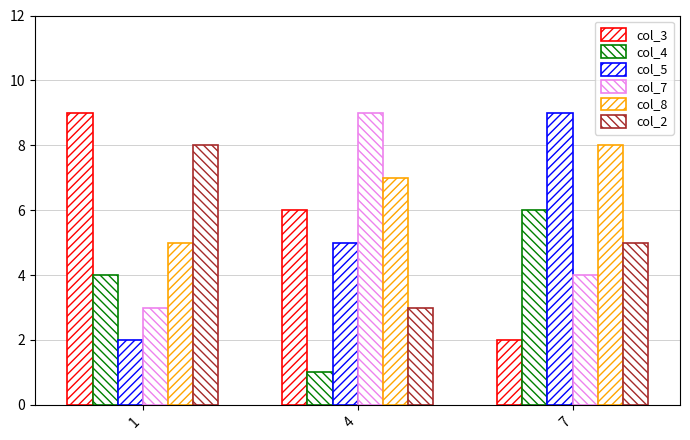

How many distinct data groups are displayed?

6